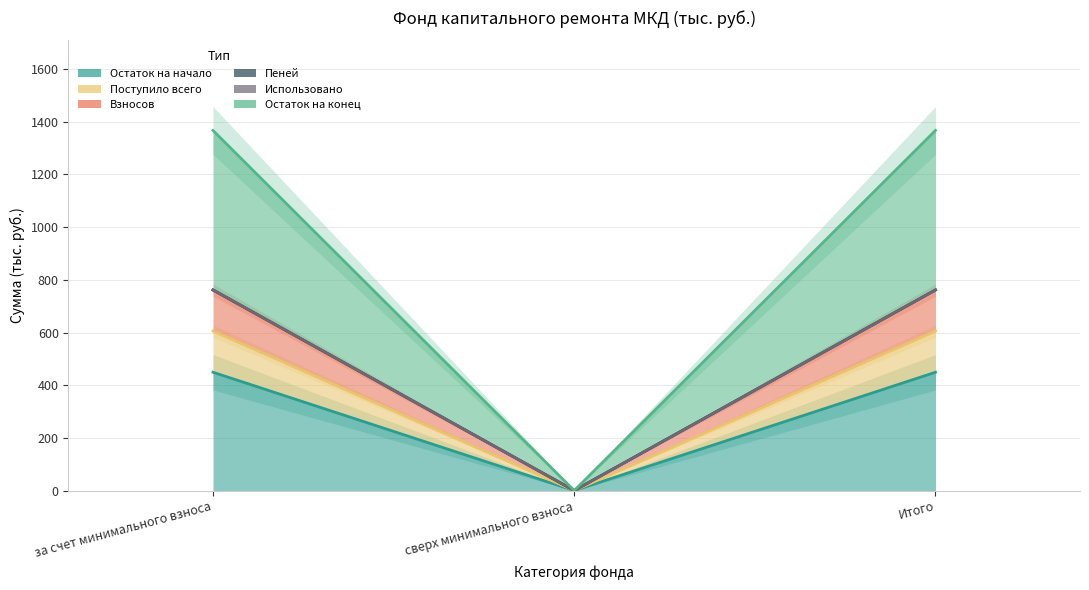

Does the chart display data point markers on the line(s)?

No